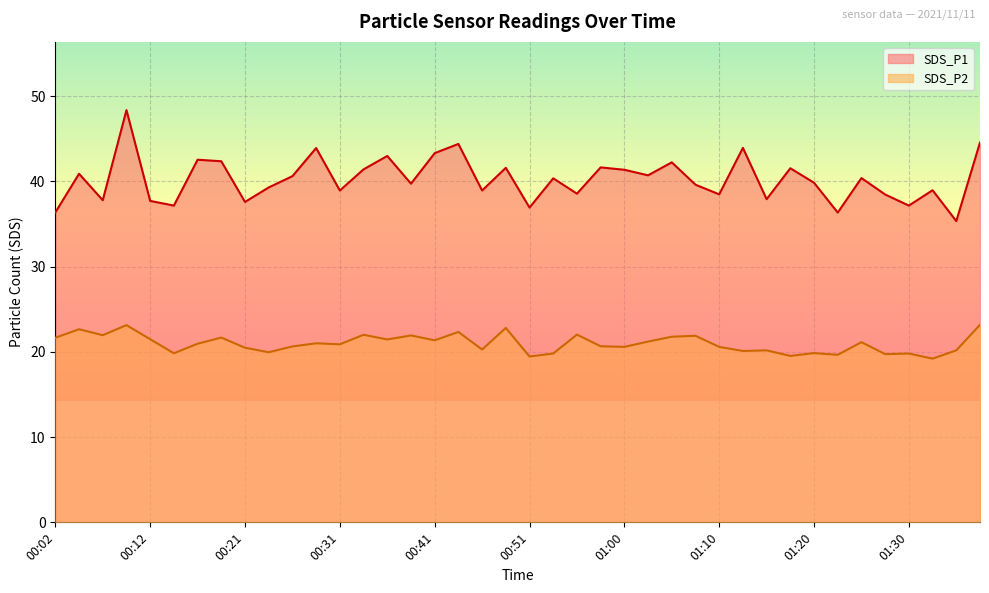

Reading left to right, what are all the values shown in this chart?

SDS_P1: 36.4	40.9	37.8	48.4	37.7	37.1	42.5	42.4	37.6	39.3	40.6	43.9	38.9	41.4	43.0	39.7	43.3	44.4	38.9	41.6	36.9	40.4	38.5	41.6	41.4	40.7	42.2	39.6	38.5	43.9	37.9	41.5	39.8	36.3	40.4	38.5	37.1	39.0	35.3	44.5
SDS_P2: 21.6	22.6	21.9	23.1	21.5	19.8	20.9	21.7	20.5	19.9	20.6	21.0	20.9	22.0	21.4	21.9	21.4	22.3	20.3	22.8	19.4	19.8	22.0	20.6	20.6	21.2	21.8	21.9	20.6	20.1	20.2	19.5	19.9	19.6	21.1	19.7	19.8	19.2	20.2	23.2